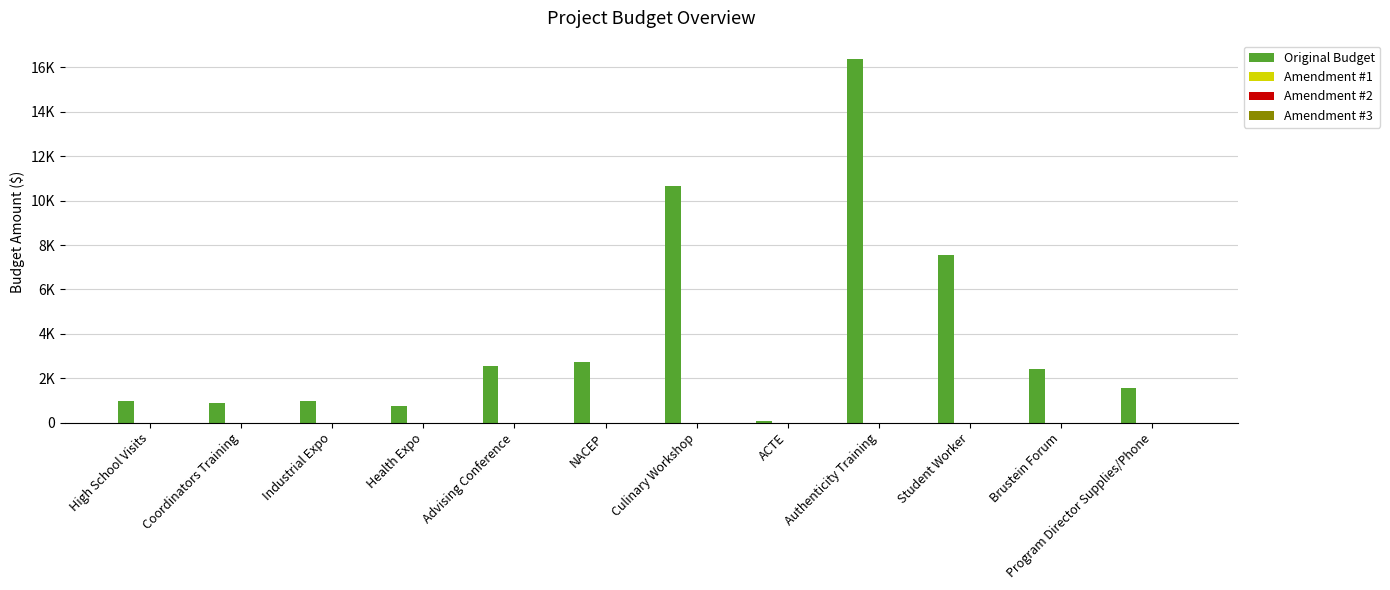

Reading left to right, transcribe all the data shown in this chart.

Original Budget: 957	869	975	730	2566	2718	10675	80	16389	7560	2420	1561
Amendment #1: 0	0	0	0	0	0	0	0	0	0	0	0
Amendment #2: 0	0	0	0	0	0	0	0	0	0	0	0
Amendment #3: 0	0	0	0	0	0	0	0	0	0	0	0